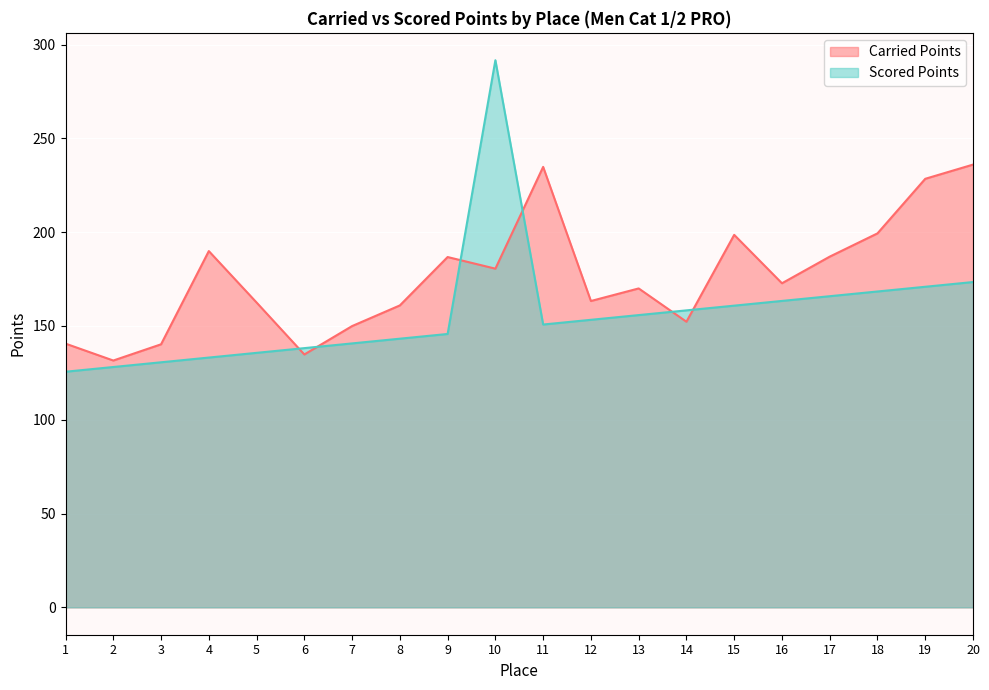

What is the difference between the Scored Points values at 14 and 13?

2.5